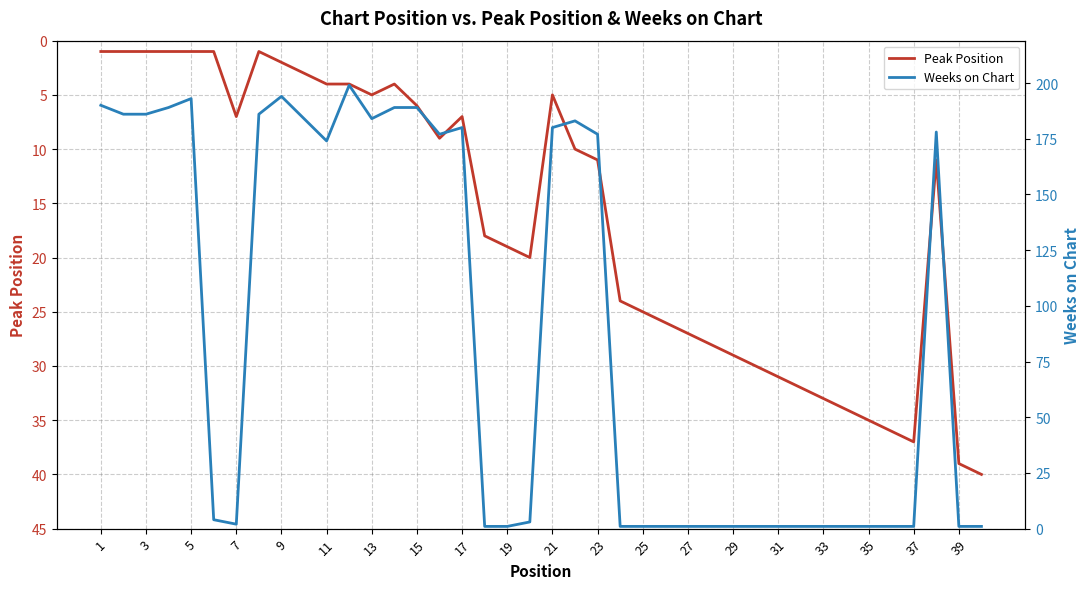

At 5, list the series in order from largest to smallest.

Weeks on Chart, Peak Position